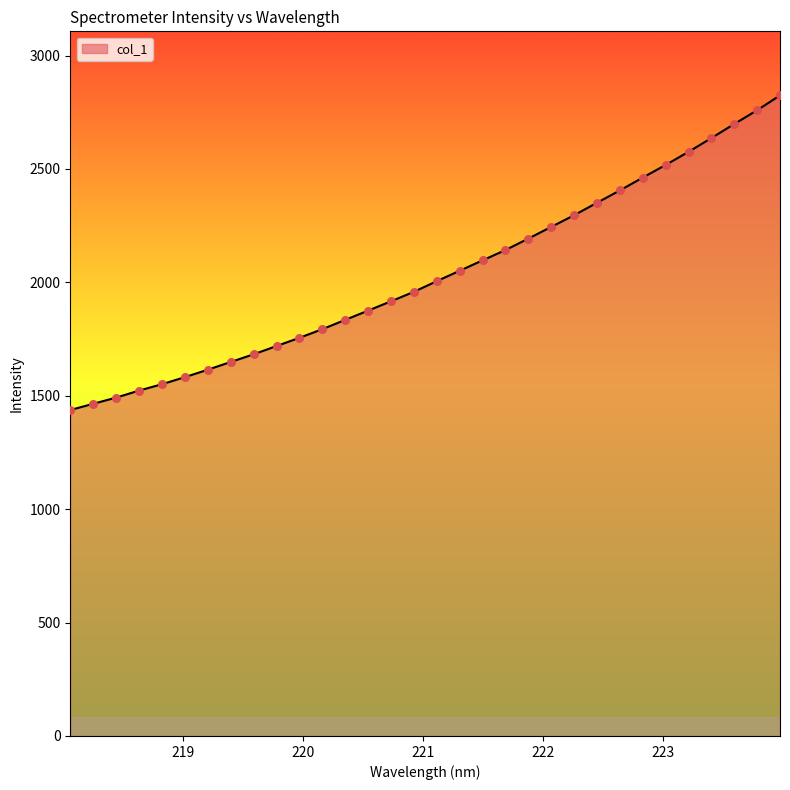

What is the difference between the maximum and minimum values?

1387.3